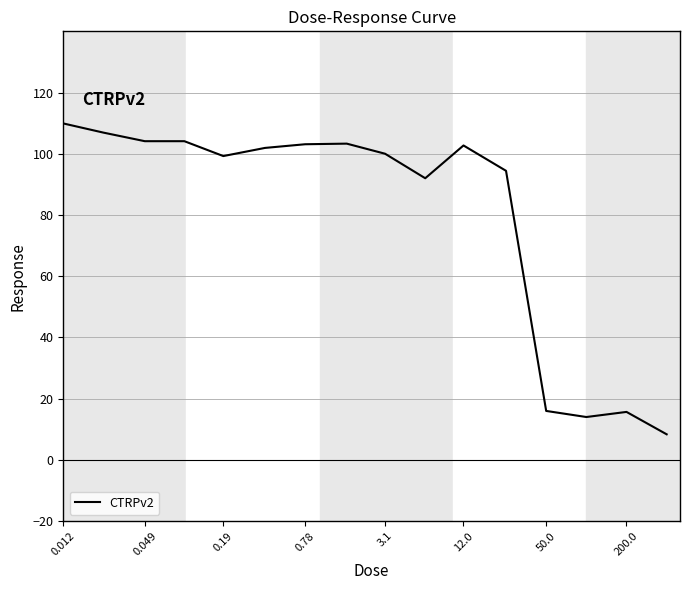

What is the minimum value shown in the chart?

8.3